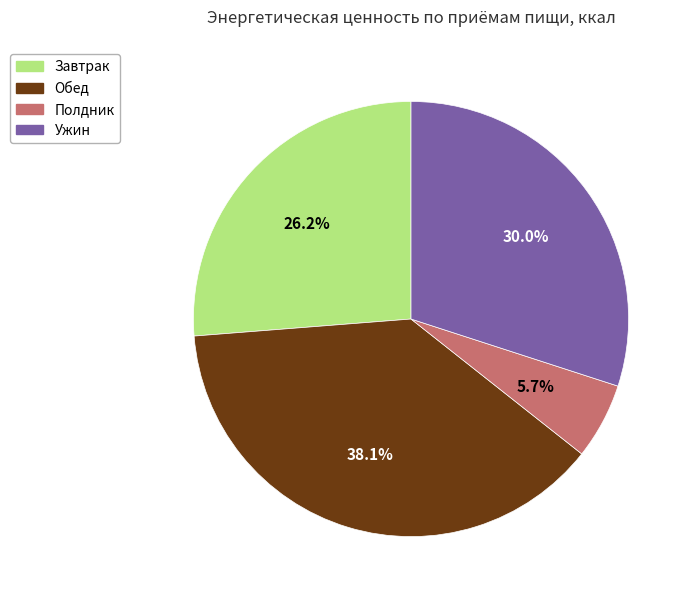

How many slices are in this pie chart?

4